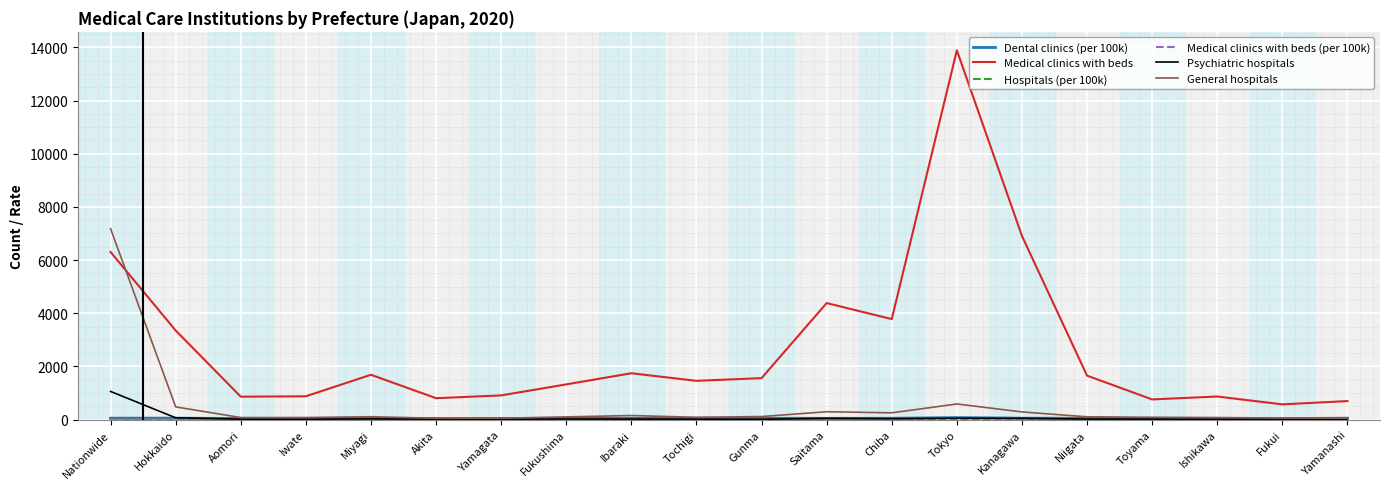

What position from the right is Tokyo?

7